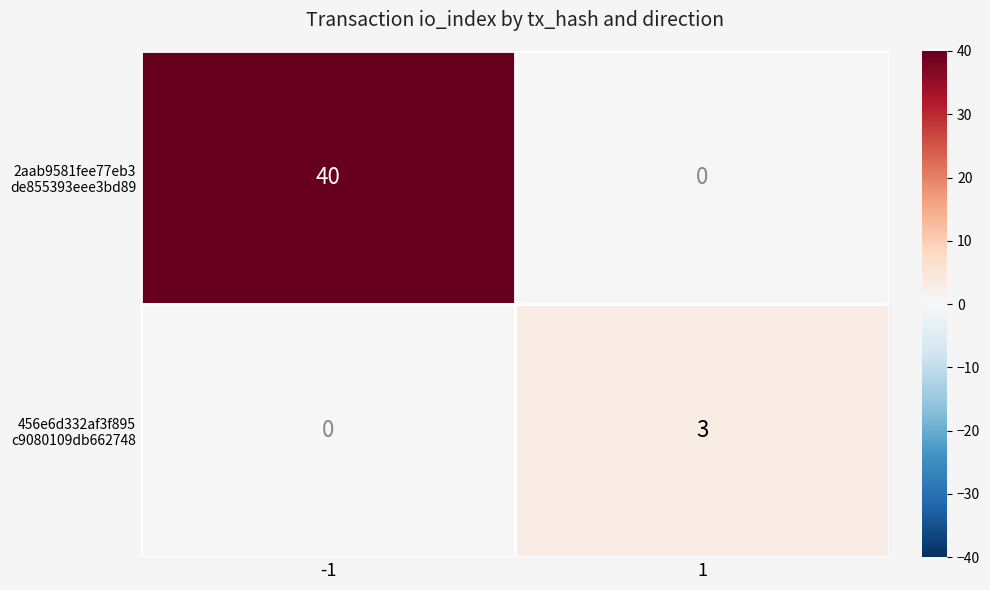

What is the spread (max minus min) of values at 1?

3